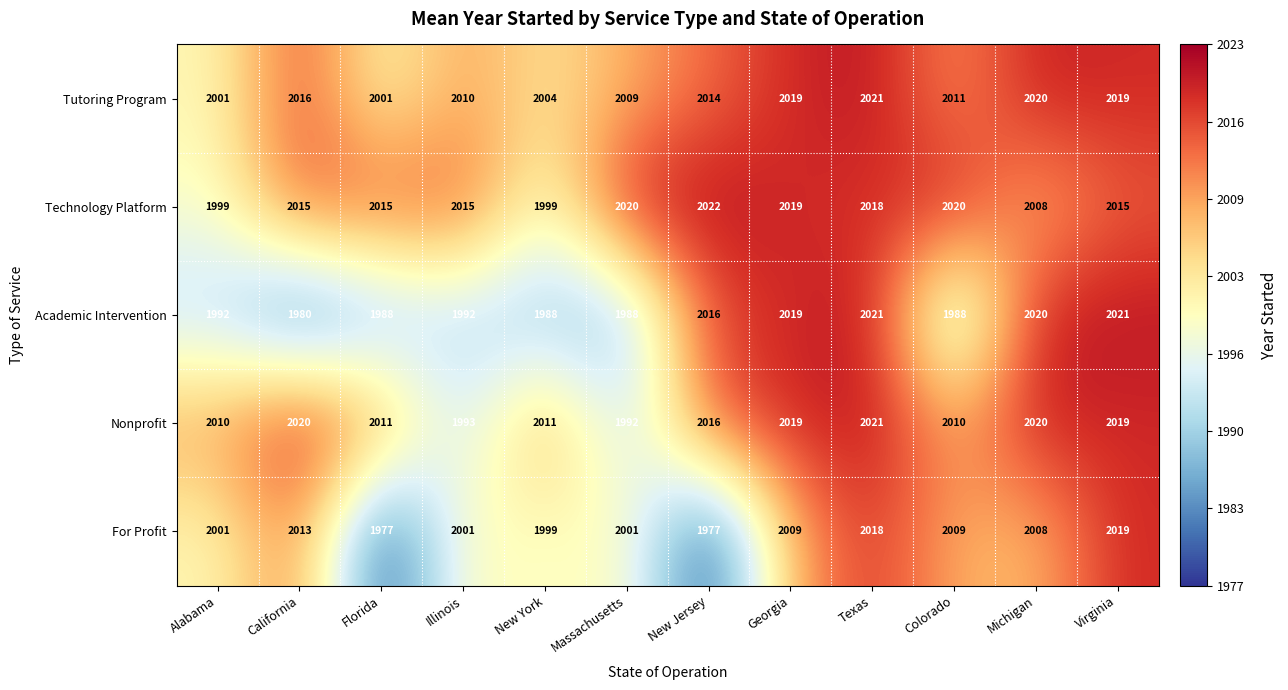

Which series has the widest spread of values?

For Profit